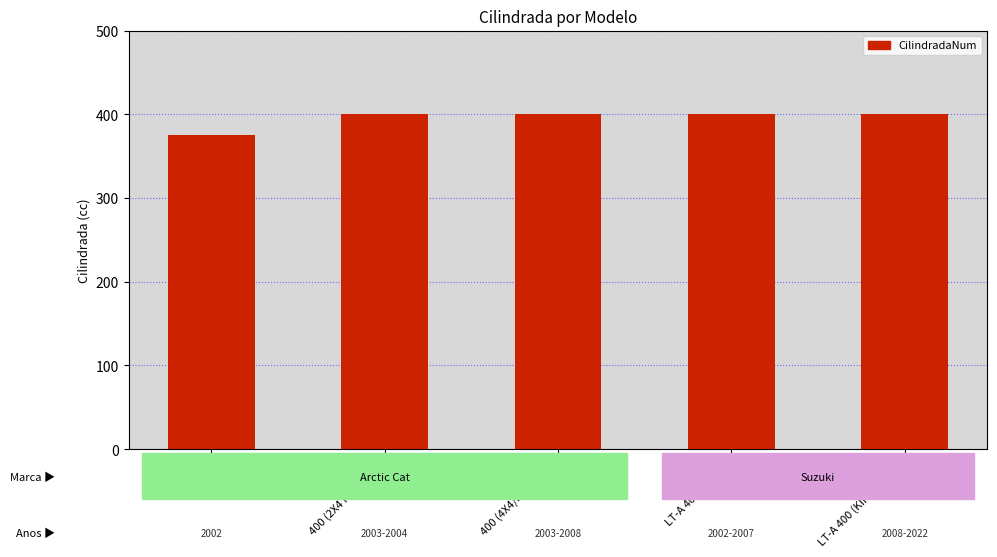

Reading left to right, list all the values displayed in this chart.

375=375	400 (2X4 FIS AUTO)=400	400 (4X4/FIS AUTO)=400	LT-A 400 (EIGER)=400	LT-A 400 (KING QUAD)=400